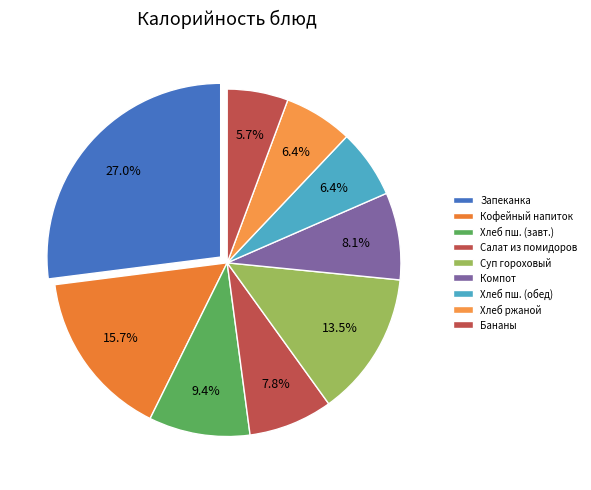

Count the number of slices in the pie.

9